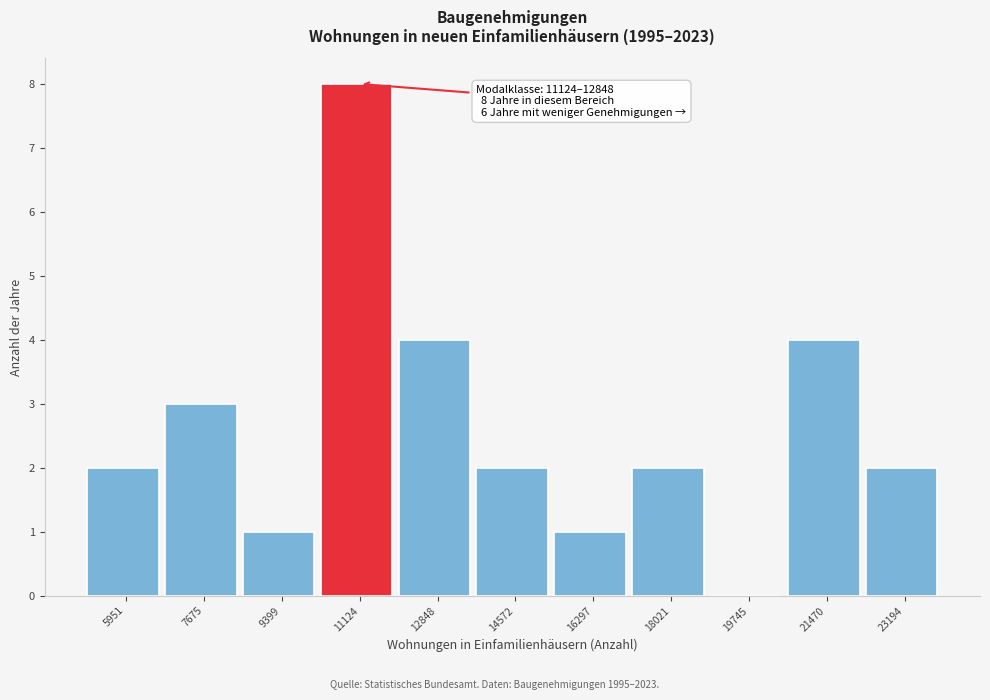

Reading right to left, transcribe all the data shown in this chart.

23194=2	21470=4	19745=0	18021=2	16297=1	14572=2	12848=4	11124=8	9399=1	7675=3	5951=2